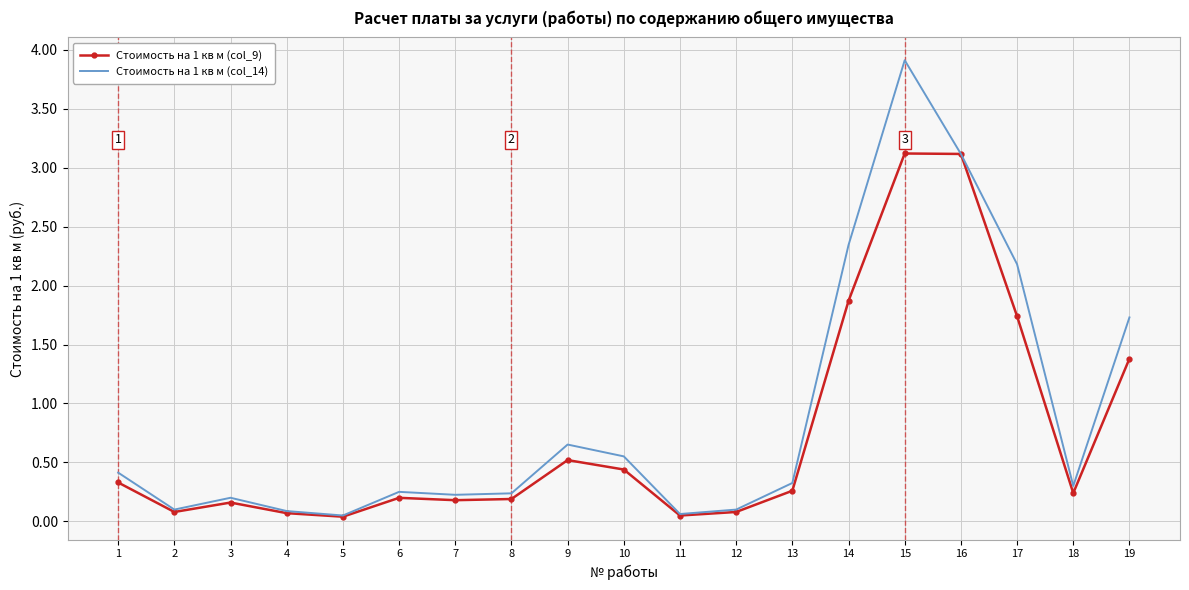

What is the greatest value displayed?

3.9